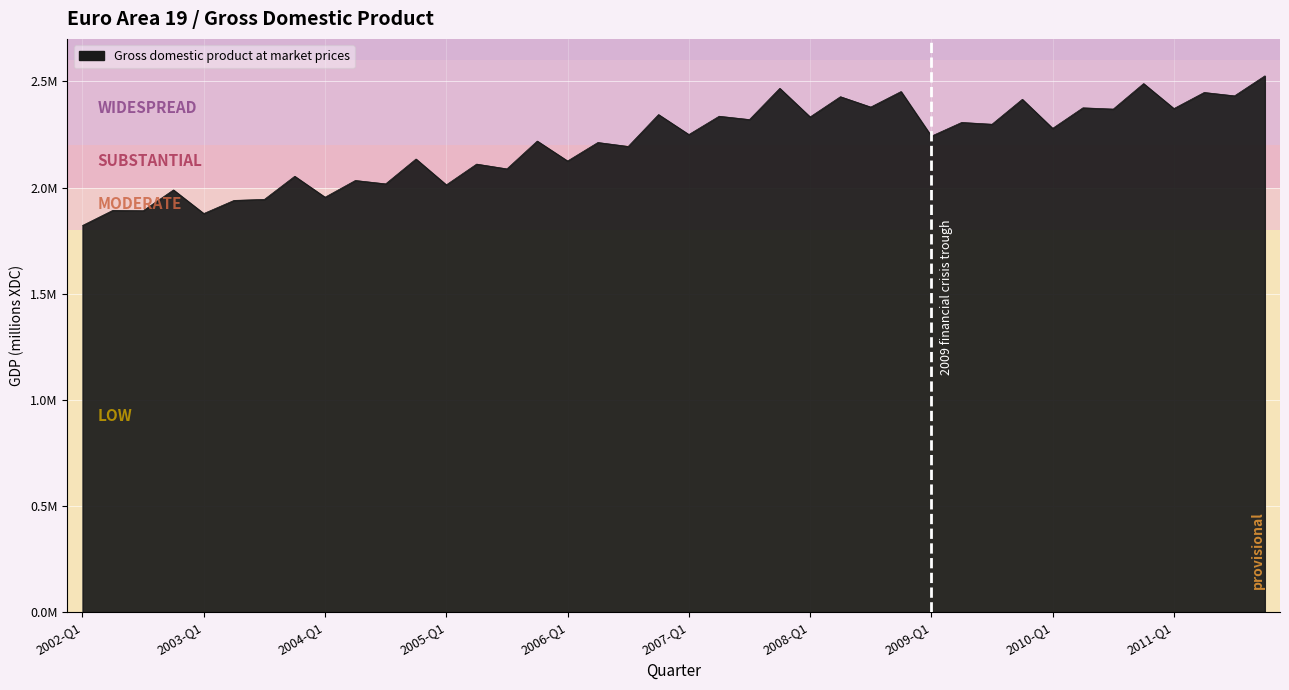

Is this an area chart (filled region under the line)?

Yes